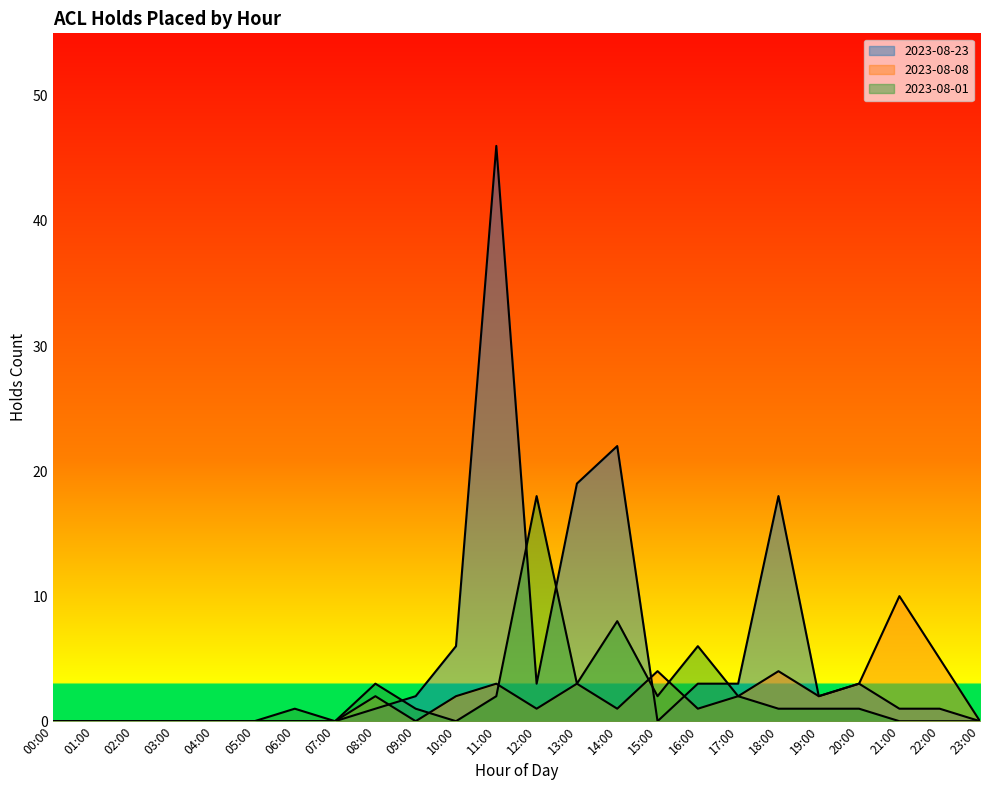

What is the average value of the 2023-08-08 series?

2